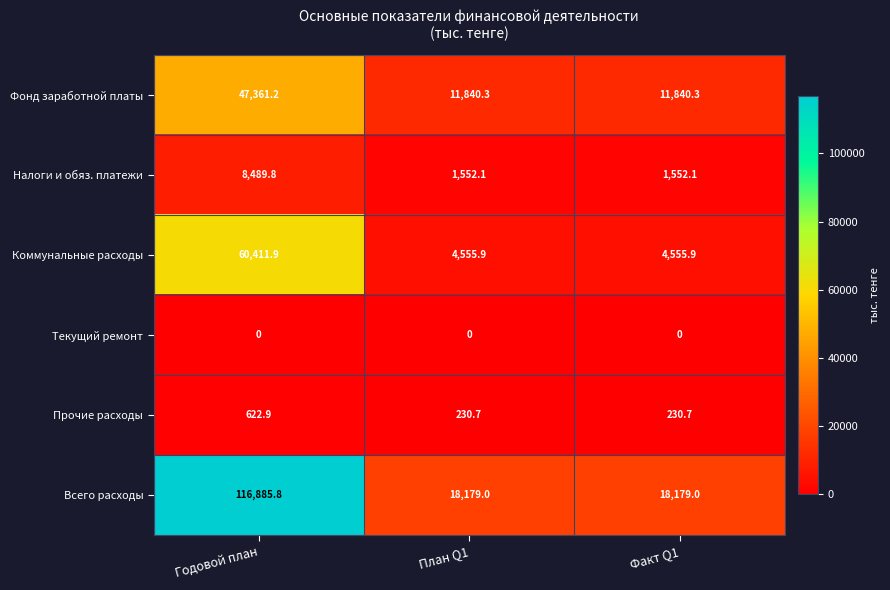

At which category does the chart reach its peak across all series?

Годовой план